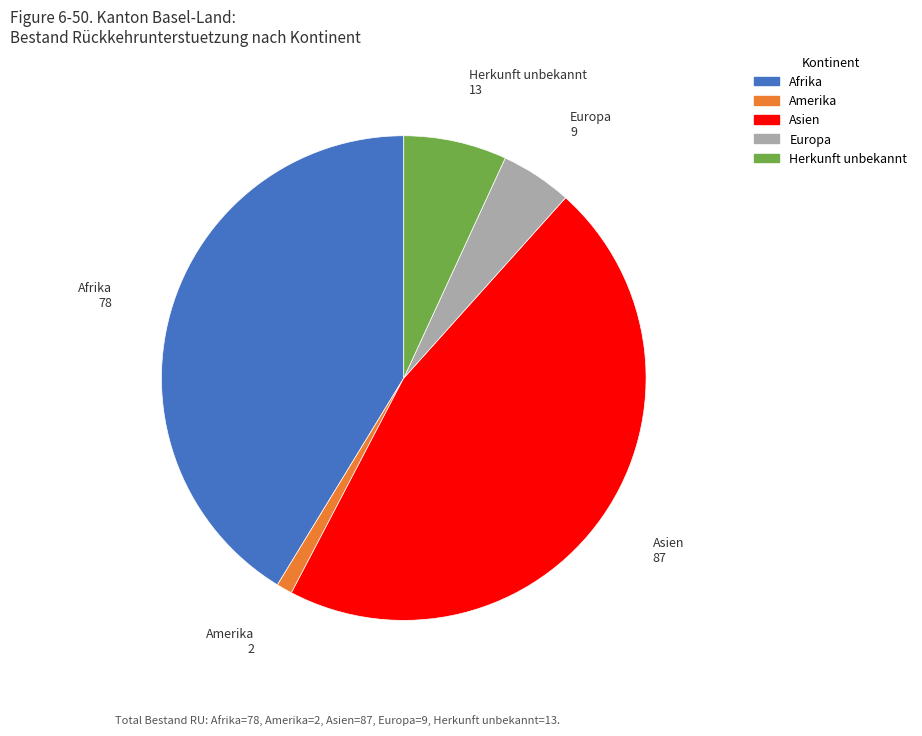

Between Amerika and Herkunft unbekannt, which is larger?

Herkunft unbekannt